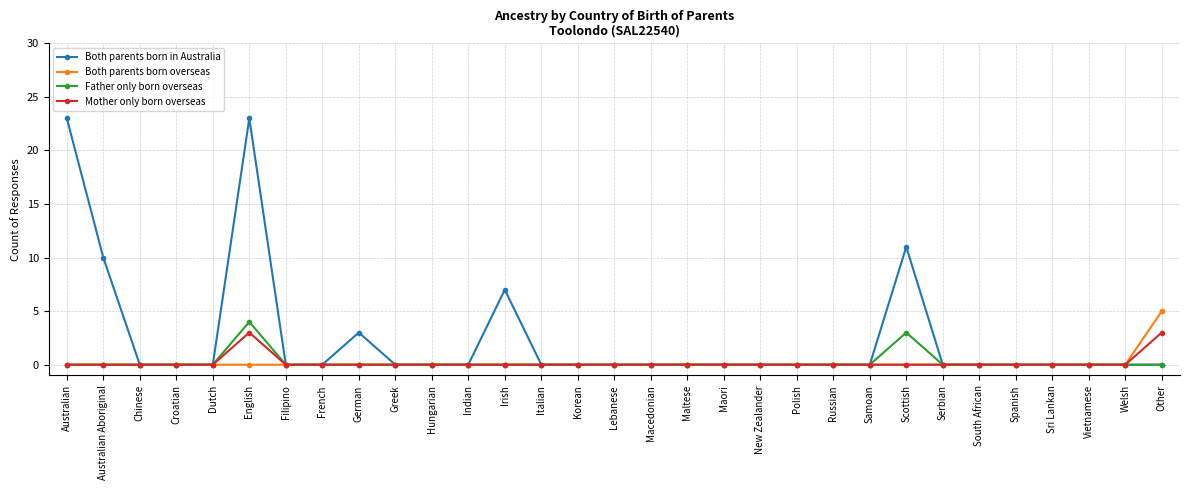

Reading left to right, extract all data points from this chart.

Both parents born in Australia: 23	10	0	0	0	23	0	0	3	0	0	0	7	0	0	0	0	0	0	0	0	0	0	11	0	0	0	0	0	0	0
Both parents born overseas: 0	0	0	0	0	0	0	0	0	0	0	0	0	0	0	0	0	0	0	0	0	0	0	0	0	0	0	0	0	0	5
Father only born overseas: 0	0	0	0	0	4	0	0	0	0	0	0	0	0	0	0	0	0	0	0	0	0	0	3	0	0	0	0	0	0	0
Mother only born overseas: 0	0	0	0	0	3	0	0	0	0	0	0	0	0	0	0	0	0	0	0	0	0	0	0	0	0	0	0	0	0	3